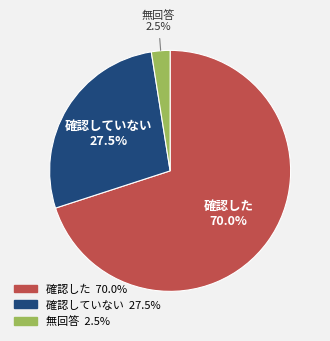

Is there any slice that represents more than half of the pie?

Yes